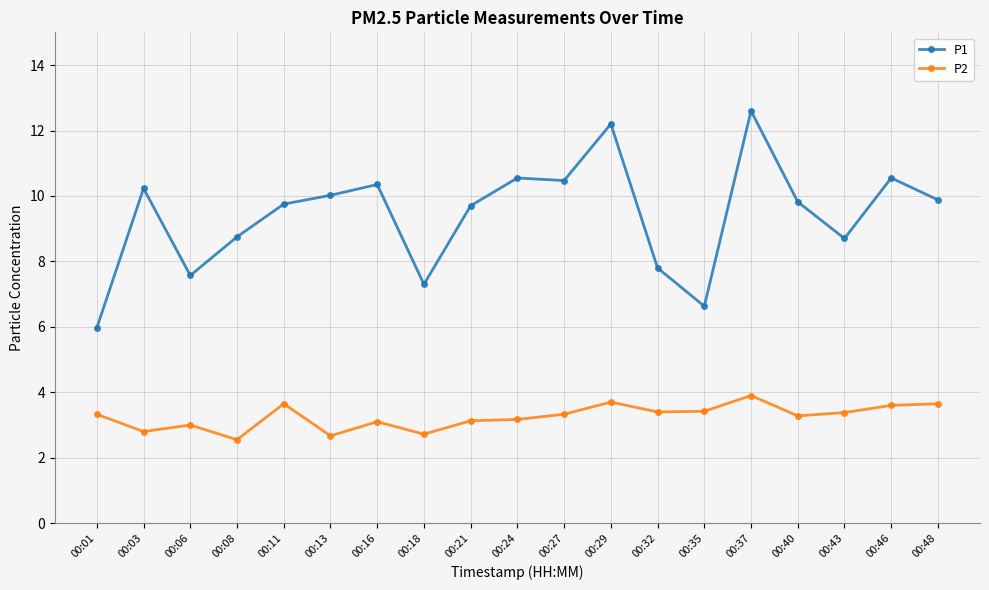

List the series in order of their peak value, lowest first.

P2, P1